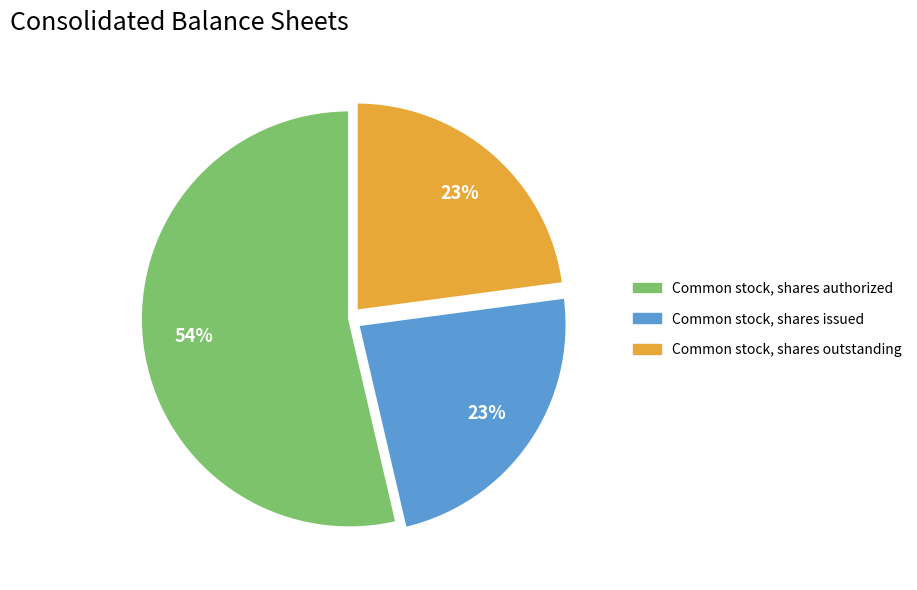

Which slice is the largest?

Common stock, shares authorized